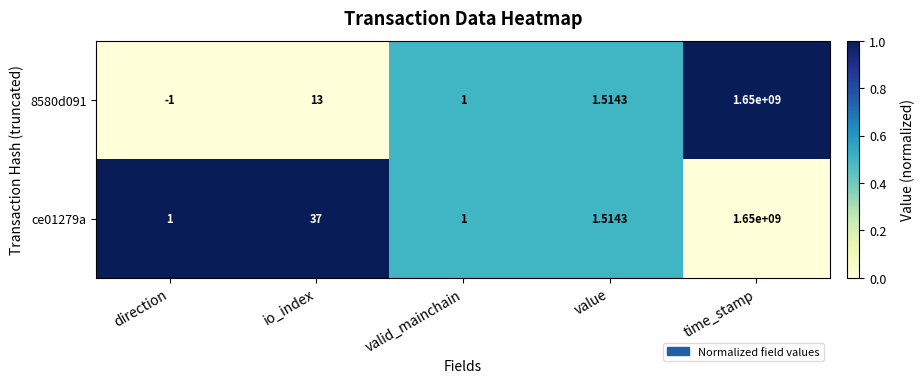

Where is 8580d091 nearest to the value 824999999?

io_index